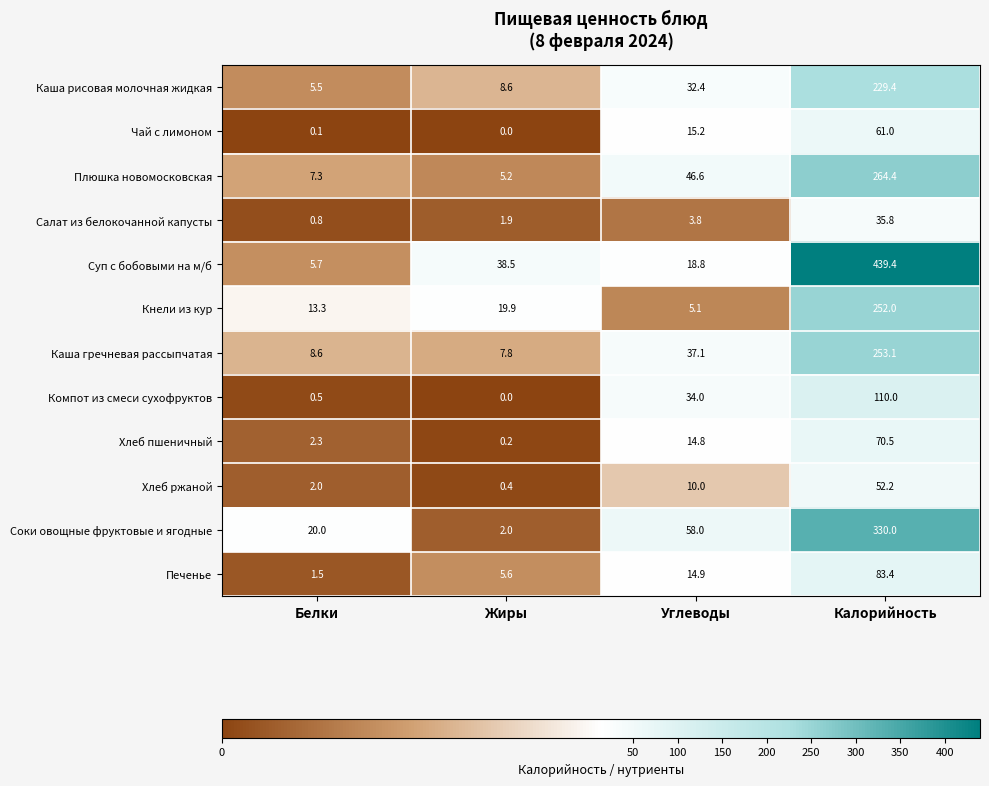

What is the sum of the Плюшка новомосковская values at Углеводы and Жиры?

51.8